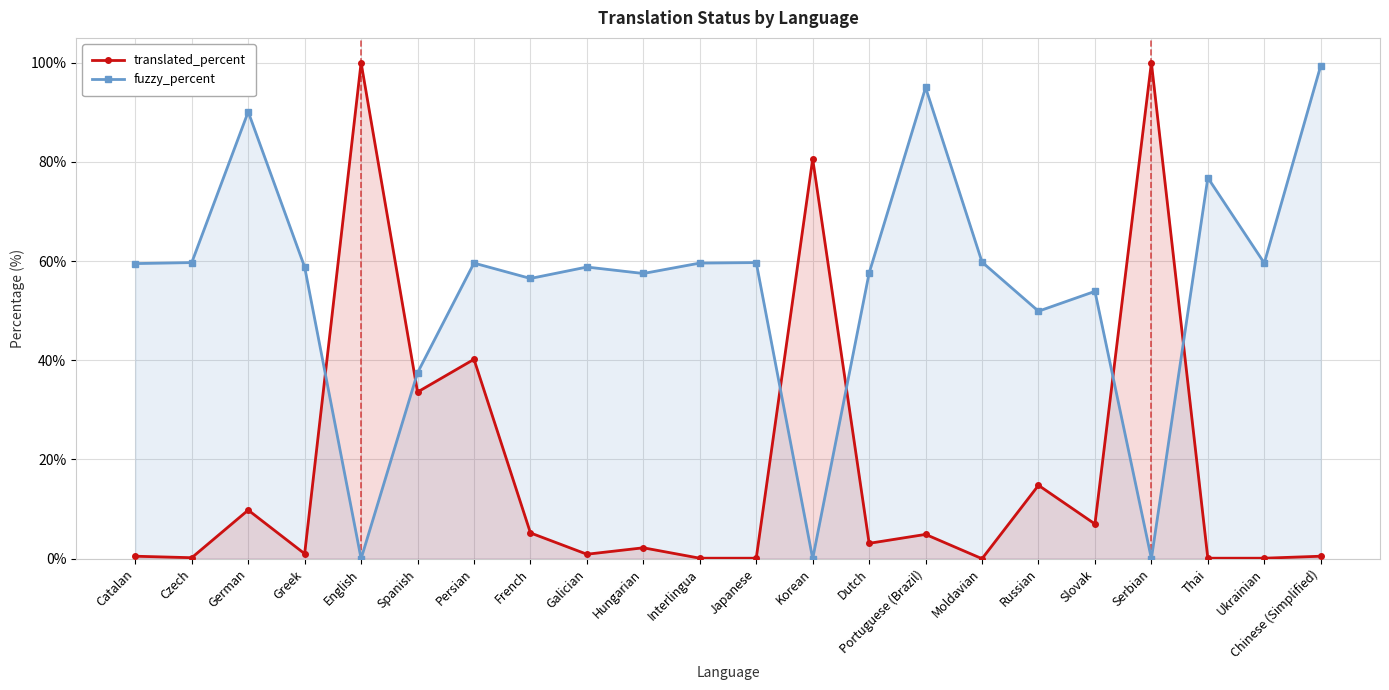

How many lines are shown in the chart?

2